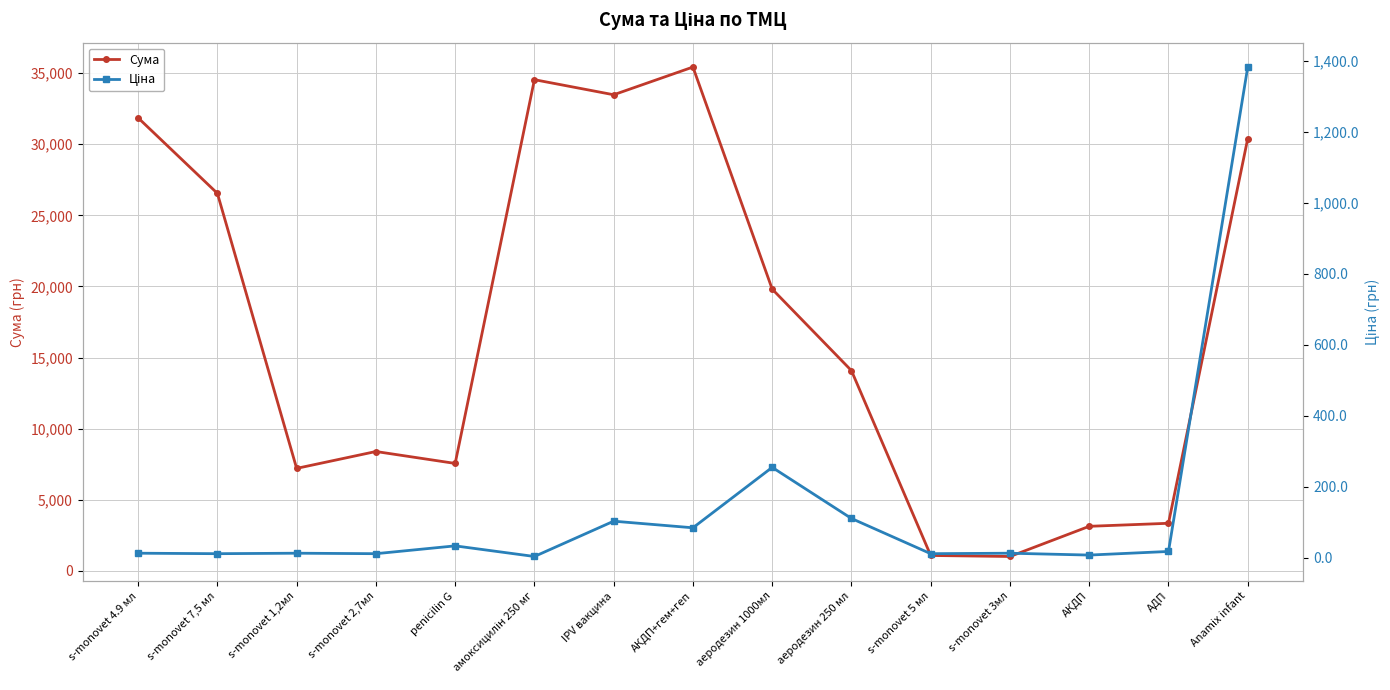

List the series in order of their overall mean, highest first.

Сума, Ціна